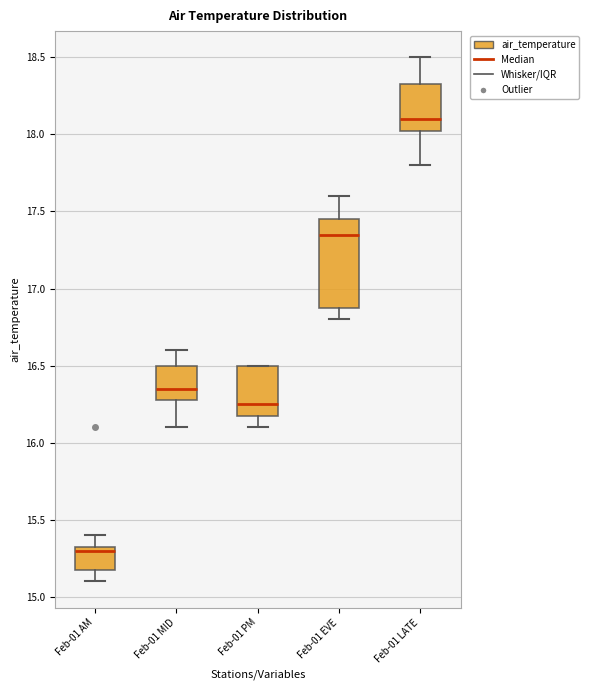

Which box has the lowest median line?

Feb-01 AM